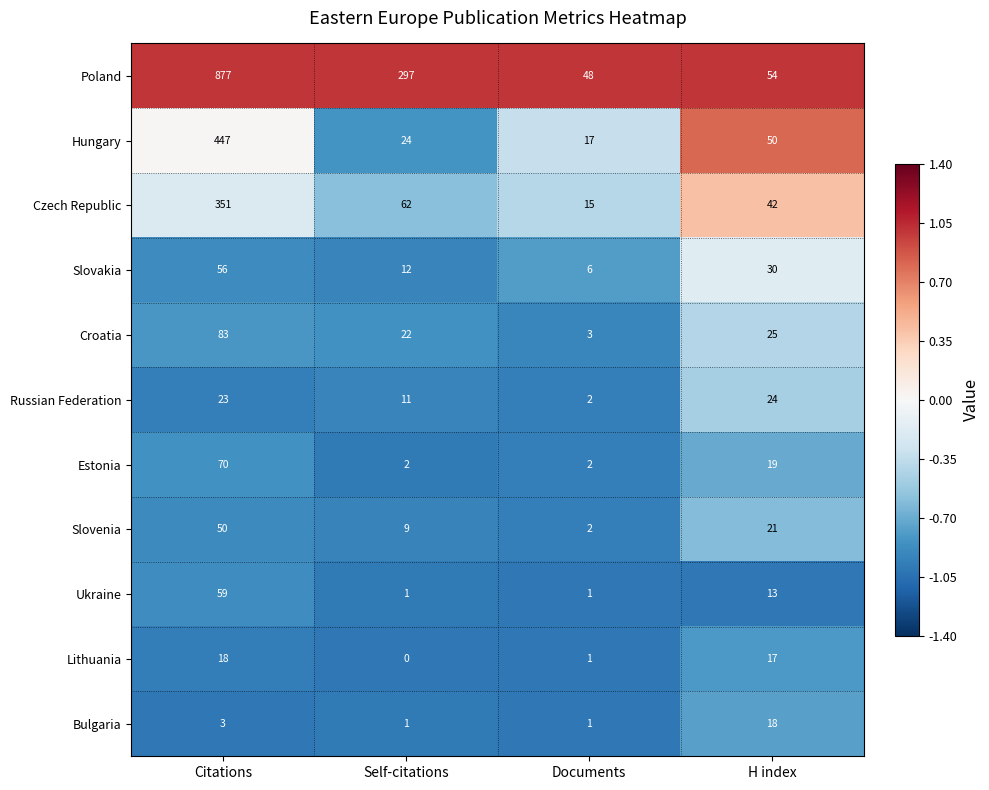

Is it true that Hungary equals 32 at H index?

False